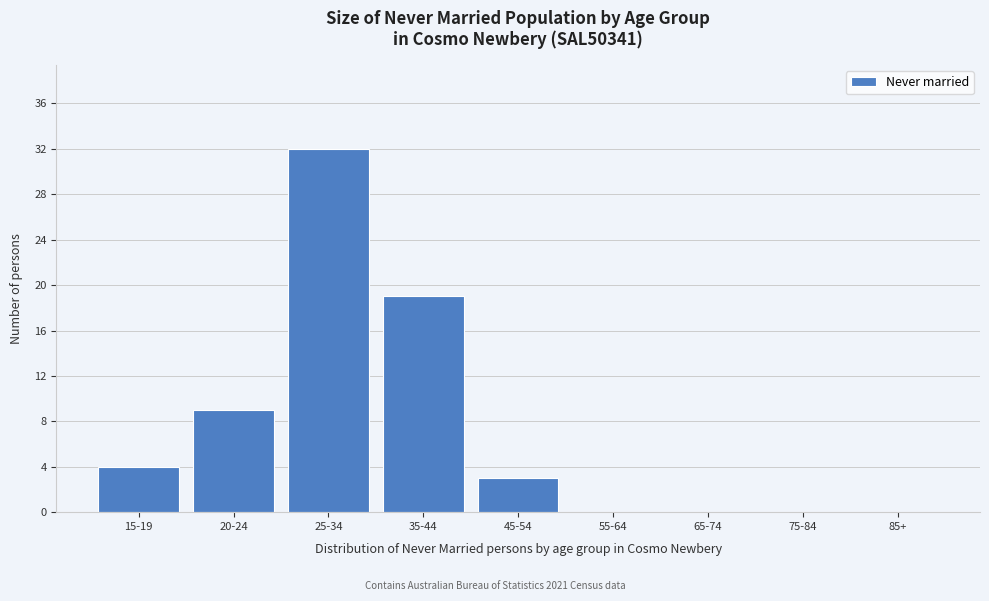

Reading left to right, extract all data points from this chart.

15-19=4	20-24=9	25-34=32	35-44=19	45-54=3	55-64=0	65-74=0	75-84=0	85+=0